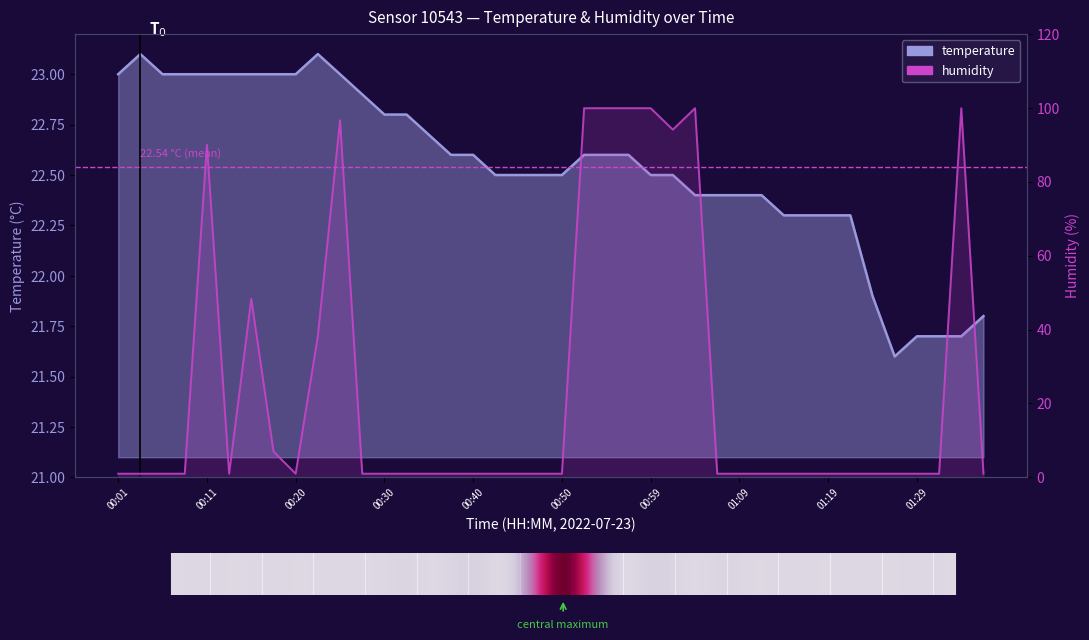

How many data points in humidity are above 1?

12